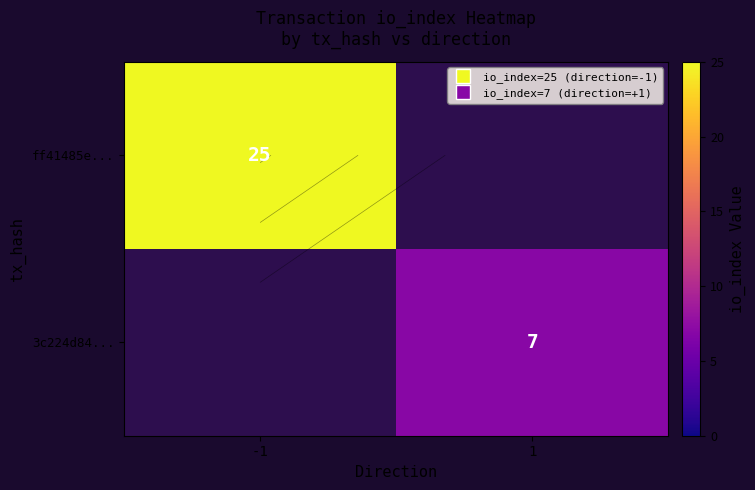

Which series has the widest spread of values?

ff41485e...